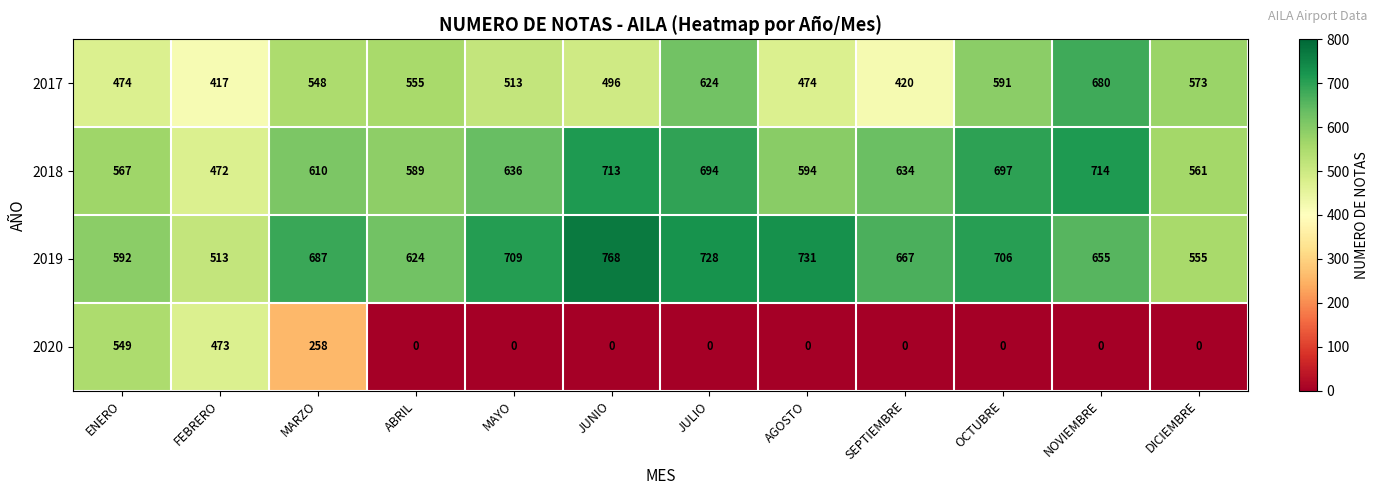

What is the difference between the highest and lowest values at SEPTIEMBRE?

667